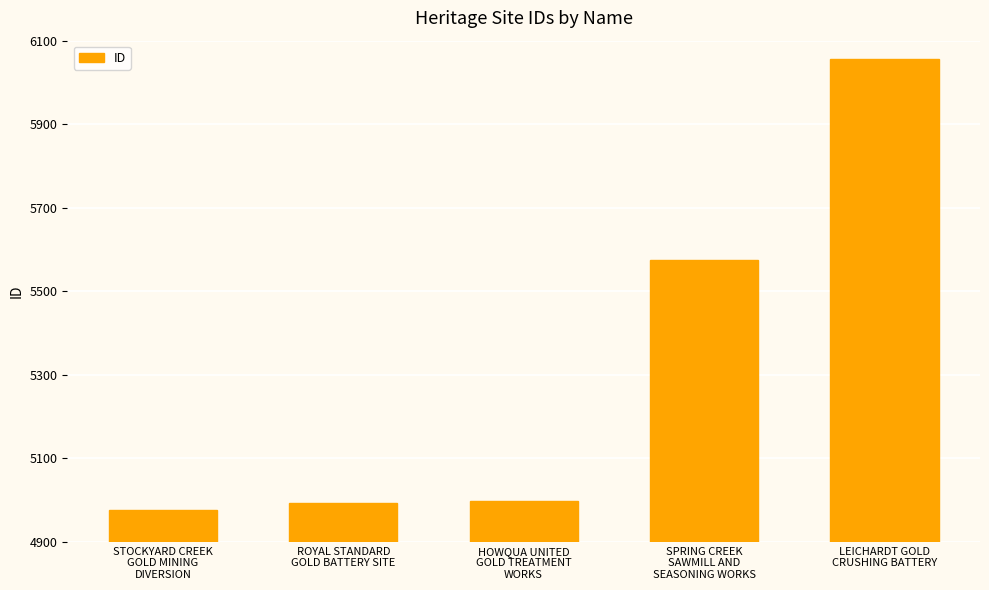

What is the difference between the maximum and minimum values?

1080